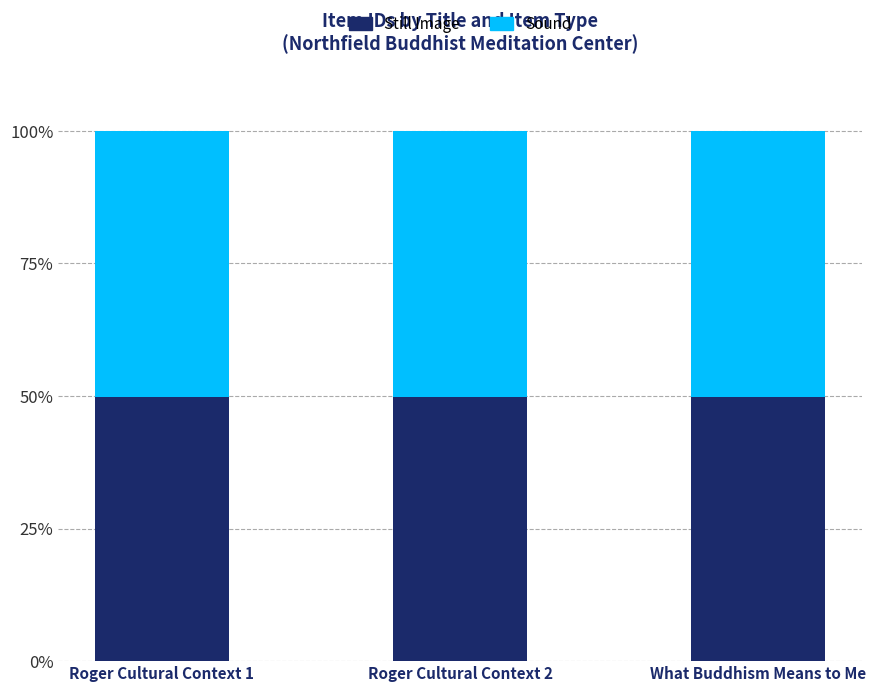

What is the highest value of the Still Image series?

49.8